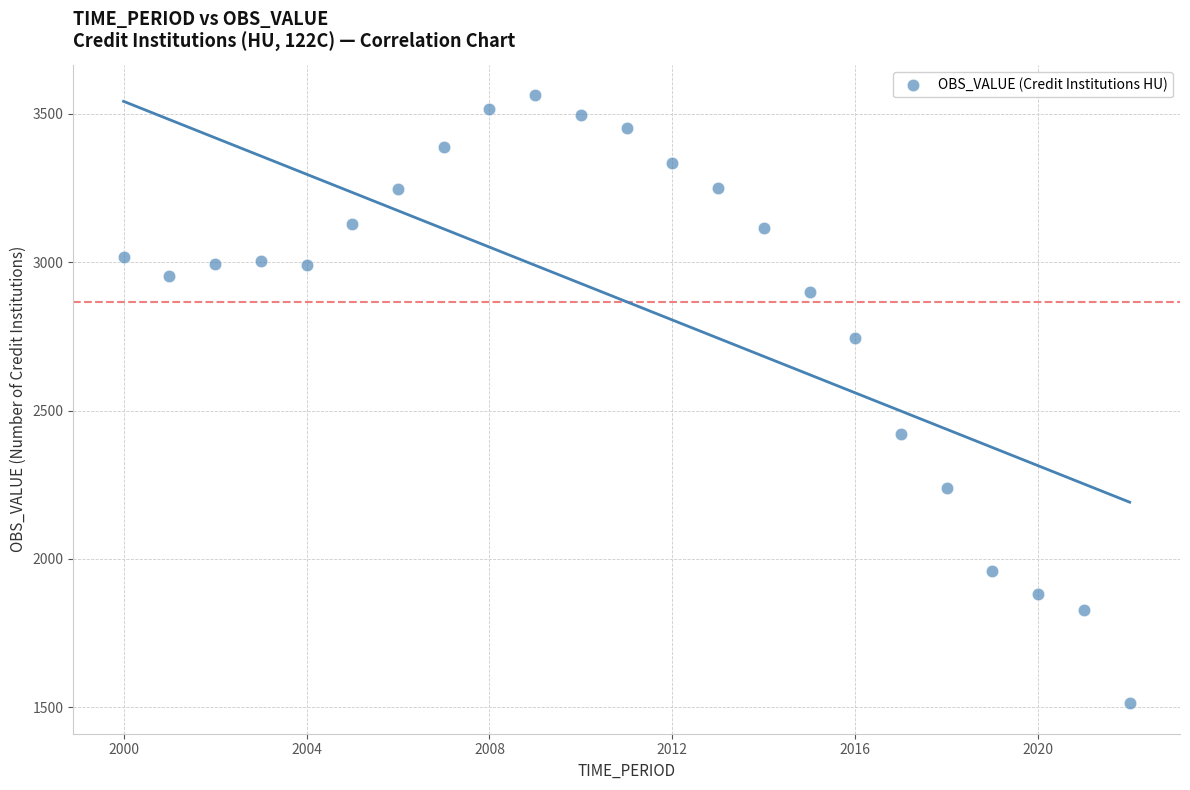

What Y value in the scatter plot is closest to 2538?

2420